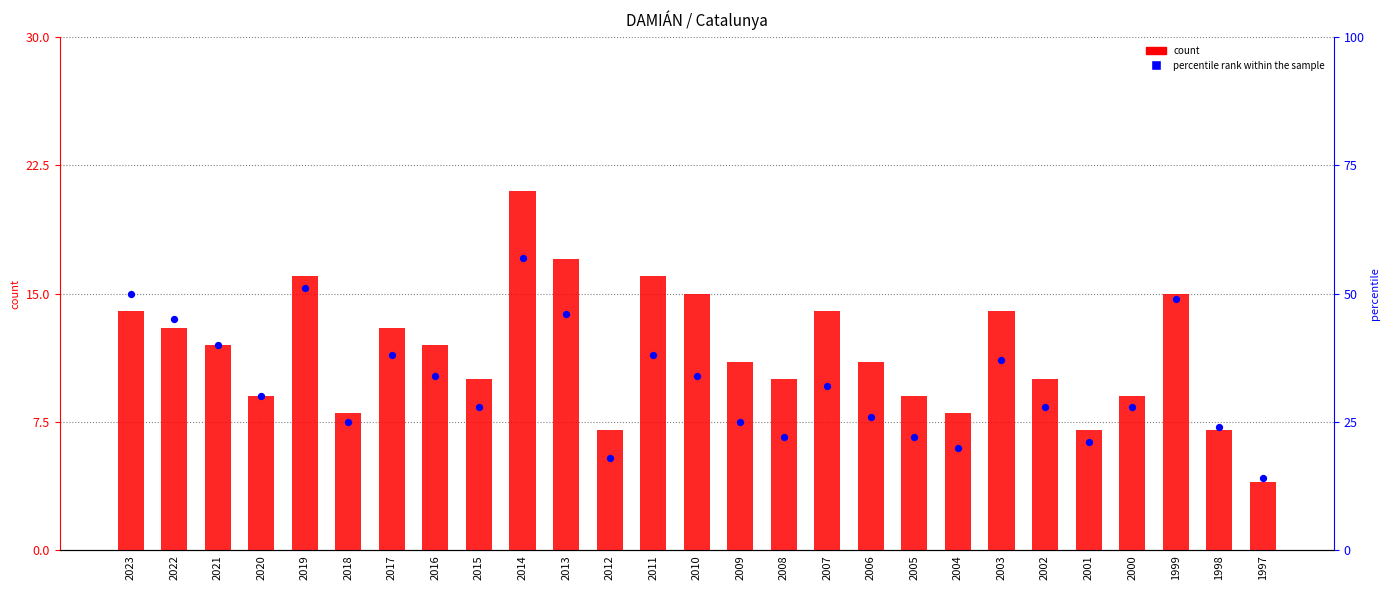

Is the value of count at 2009 greater than the value of percentile rank within the sample at 2000?

No